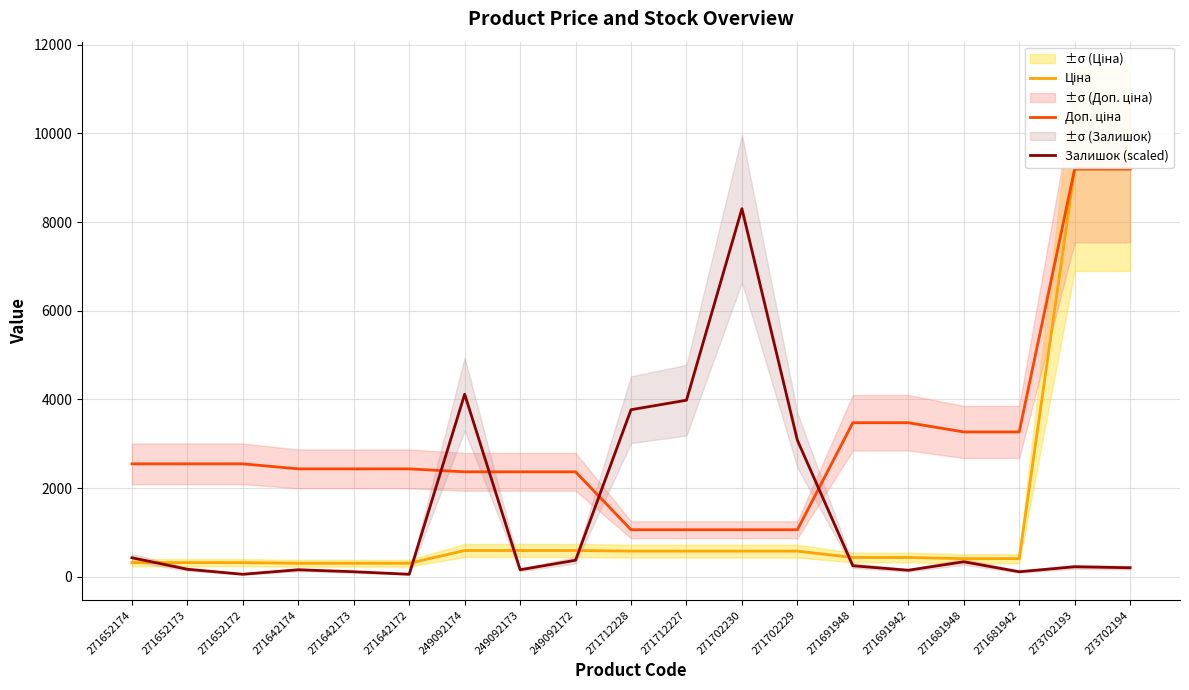

What is the difference between the Доп. ціна values at 249092173 and 271702230?

1306.5